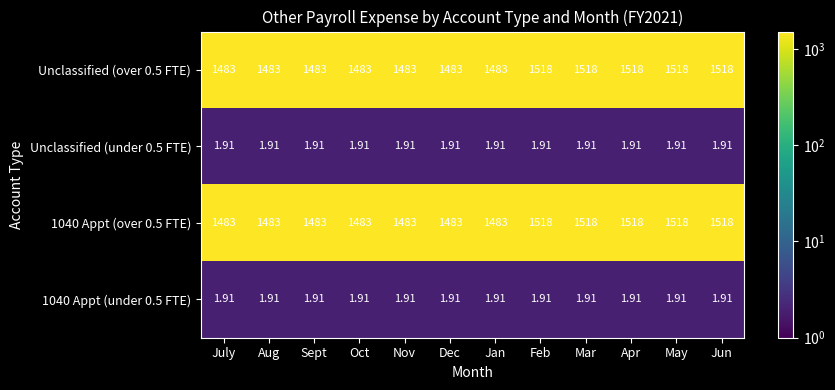

Is the value of Unclassified (over 0.5 FTE) at Jun greater than the value of 1040 Appt (under 0.5 FTE) at Feb?

Yes